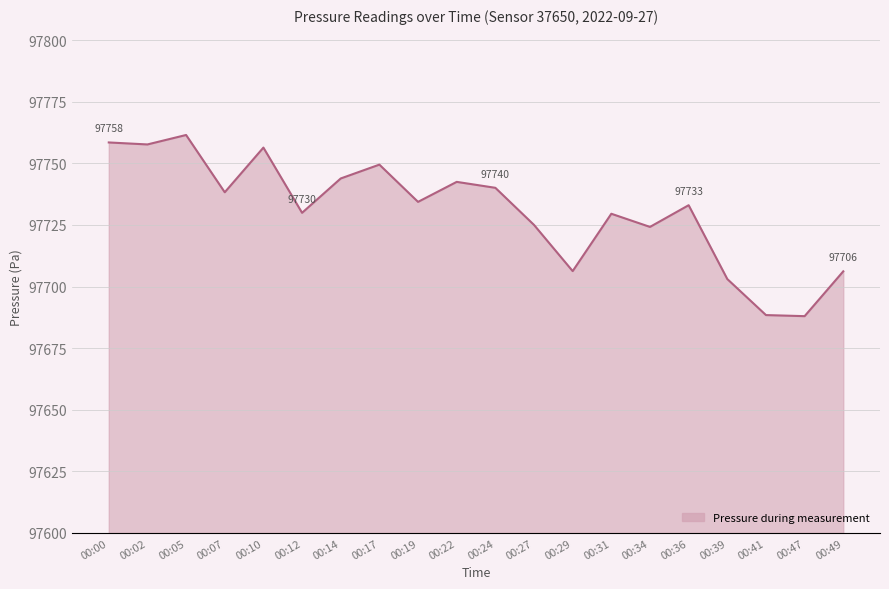

How many lines are shown in the chart?

1